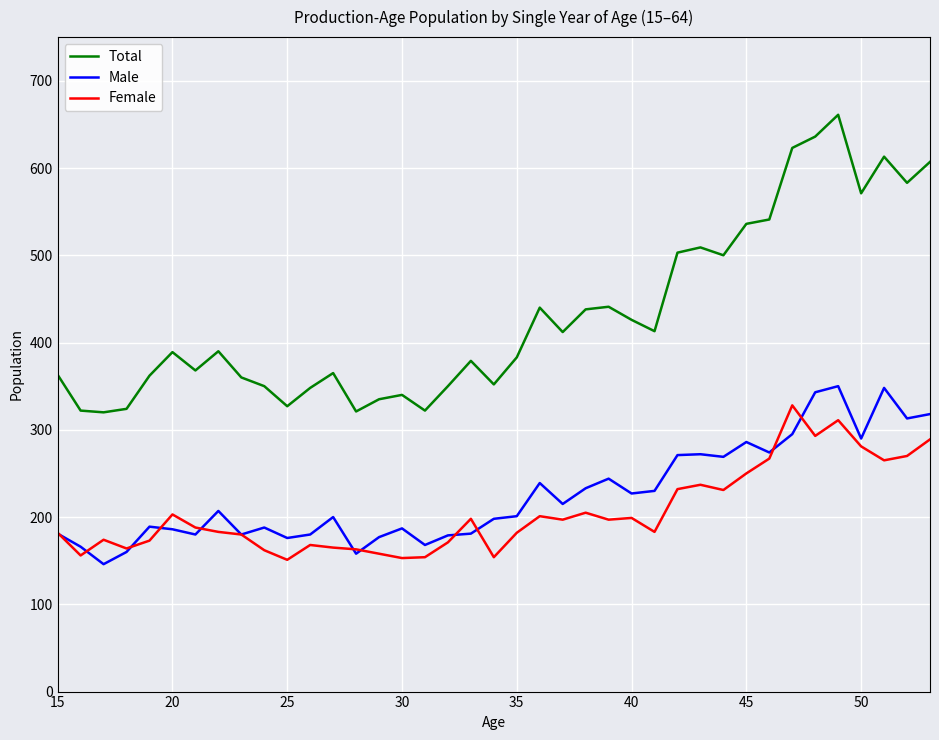

Which series has the widest spread of values?

Total